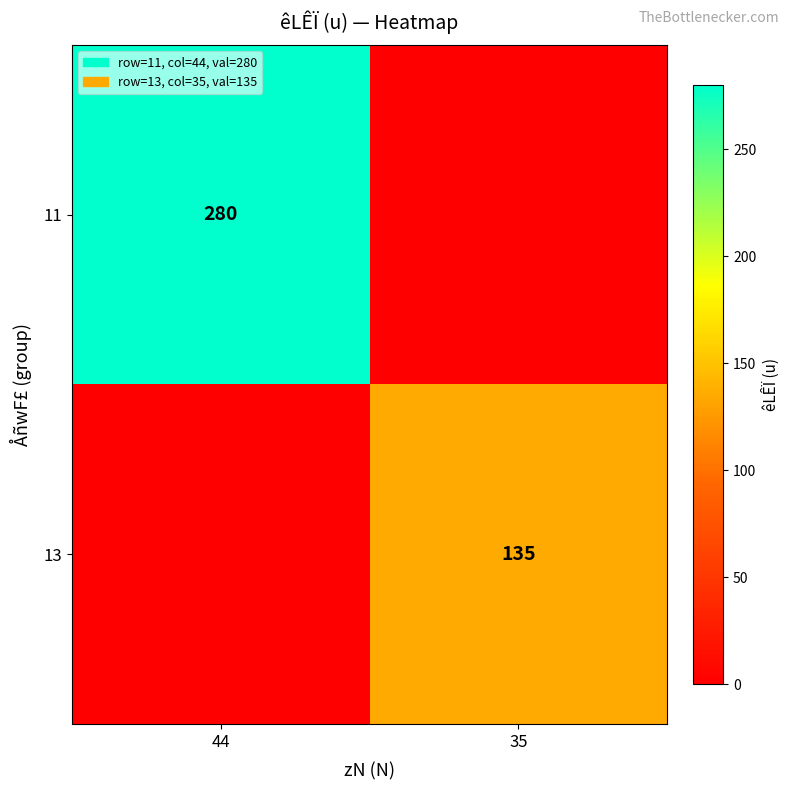

Is the value of 13 at 35 greater than the value of 11 at 44?

No